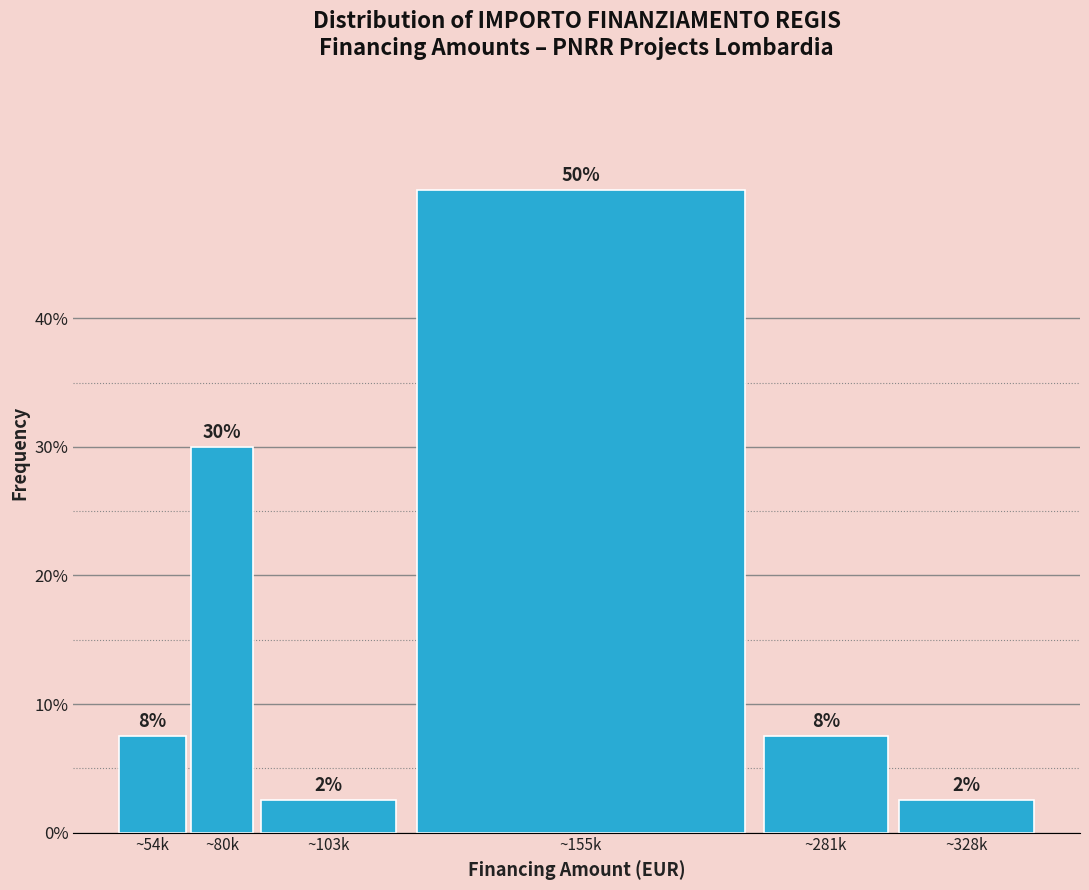

Are the bars horizontal?

No